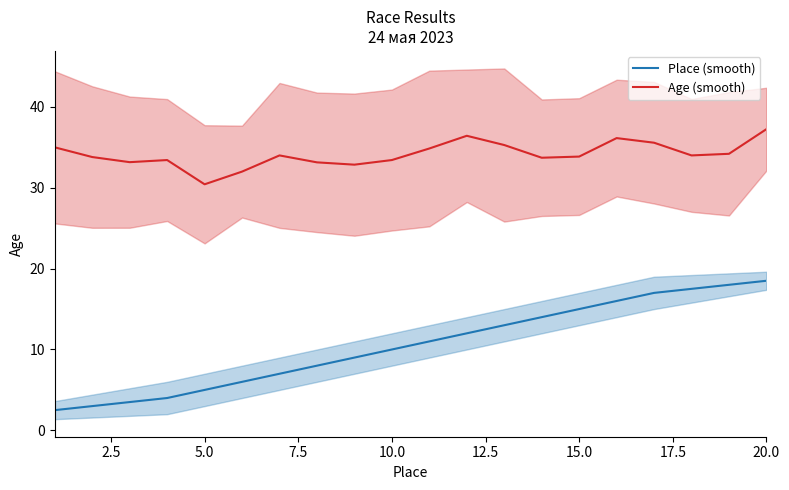

What is the lowest value of the Place (smooth) series?

2.5